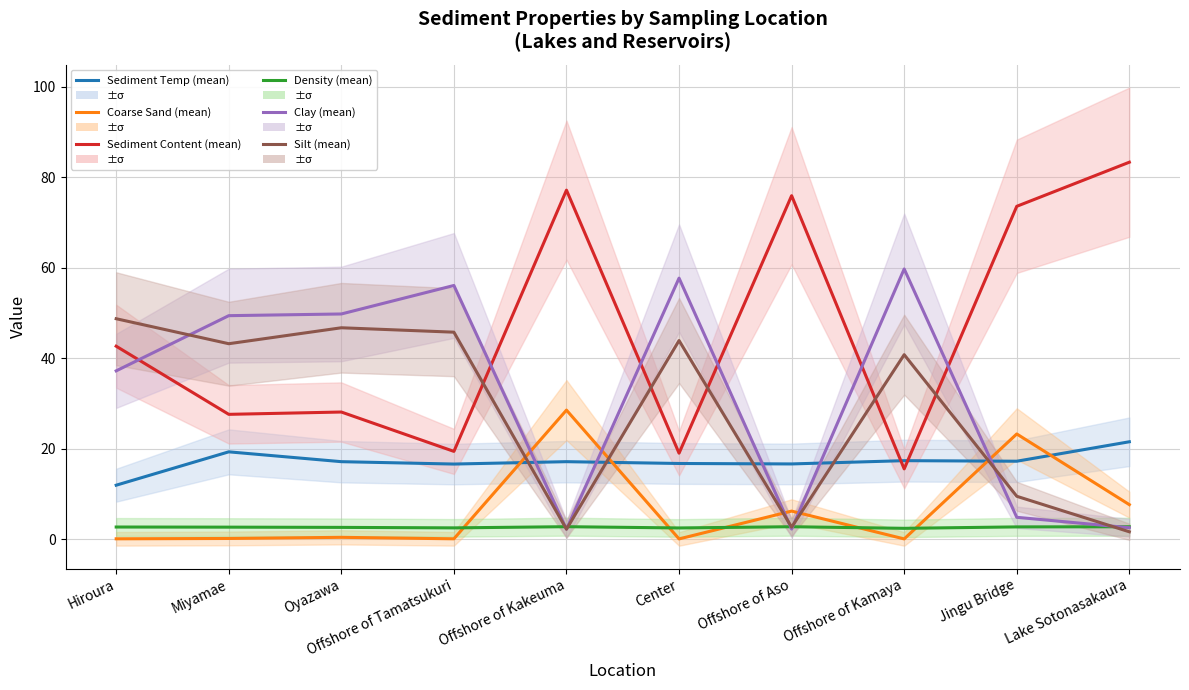

What is the minimum value for Sediment Temp (mean)?

11.9